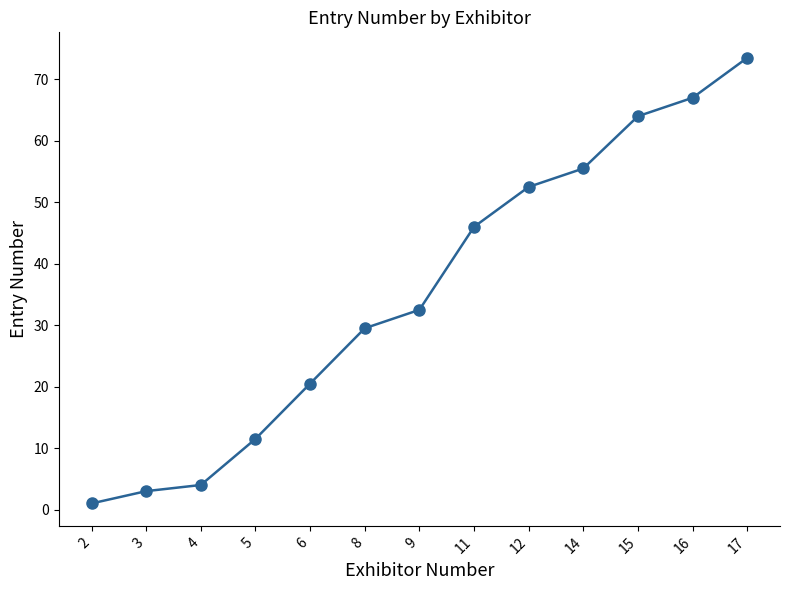

Reading right to left, transcribe all the data shown in this chart.

17=73.5	16=67.0	15=64.0	14=55.5	12=52.5	11=46.0	9=32.5	8=29.5	6=20.5	5=11.5	4=4.0	3=3.0	2=1.0